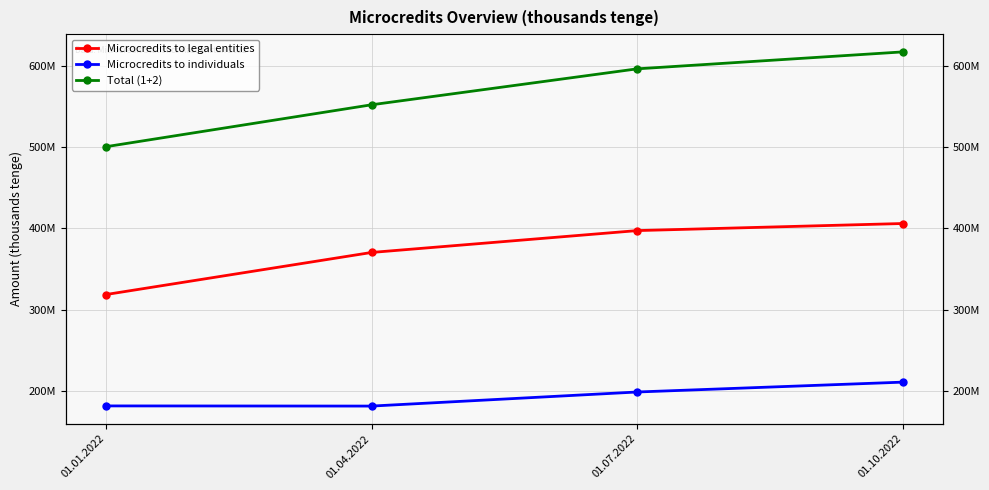

At how many categories does at least one series exceed 469028740?

4